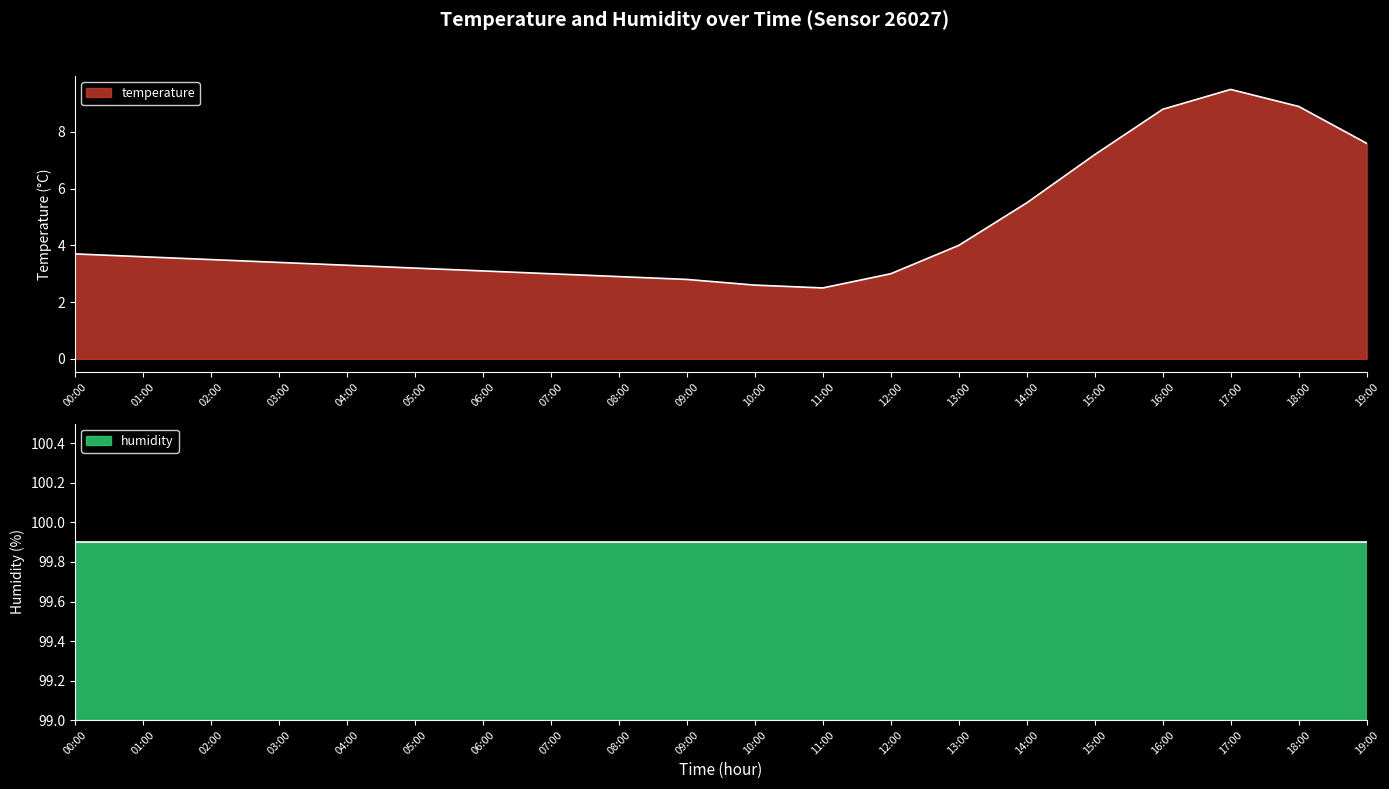

What is the difference between the maximum and second lowest values?

6.9